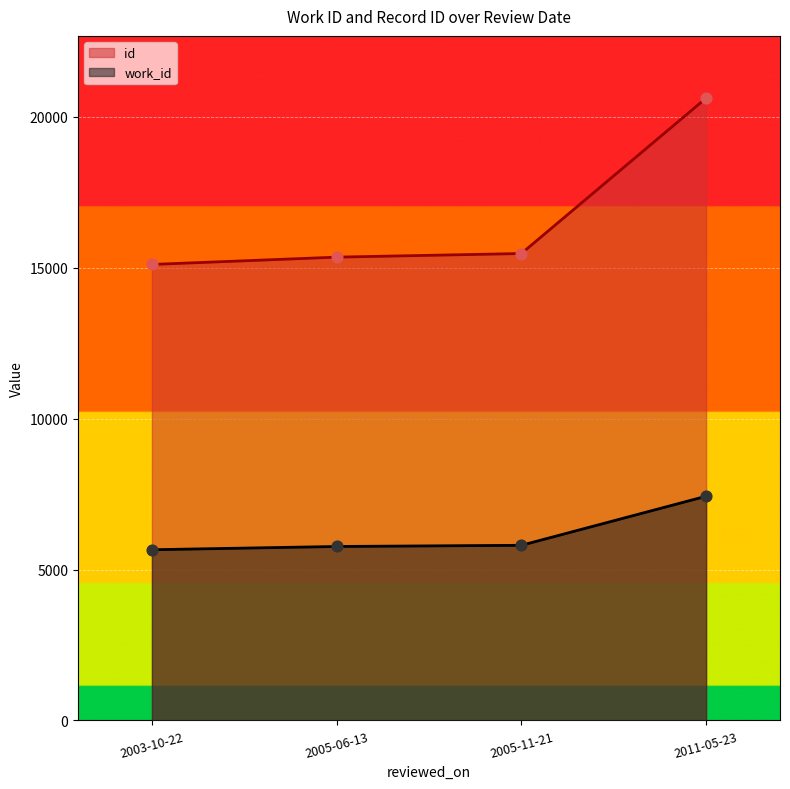

Which series has the widest spread of Y values?

id